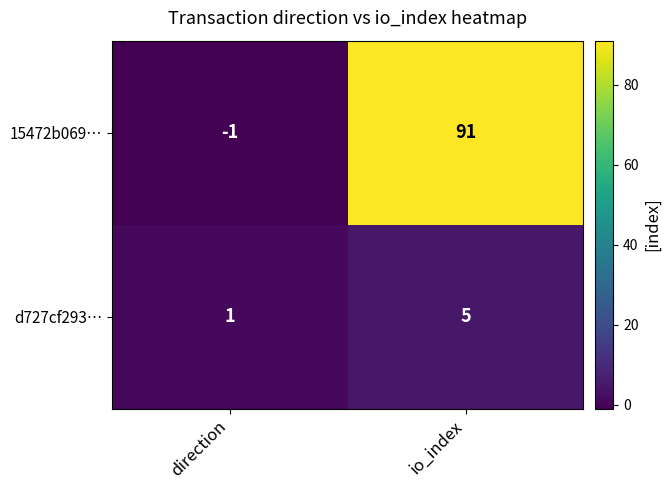

List the series in order of their peak value, highest first.

15472b069…, d727cf293…